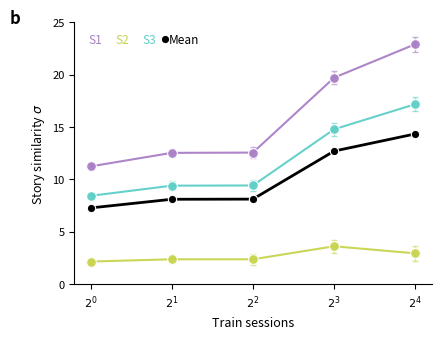

What is the approximate value of S2 at $2^{2}$?

2.4